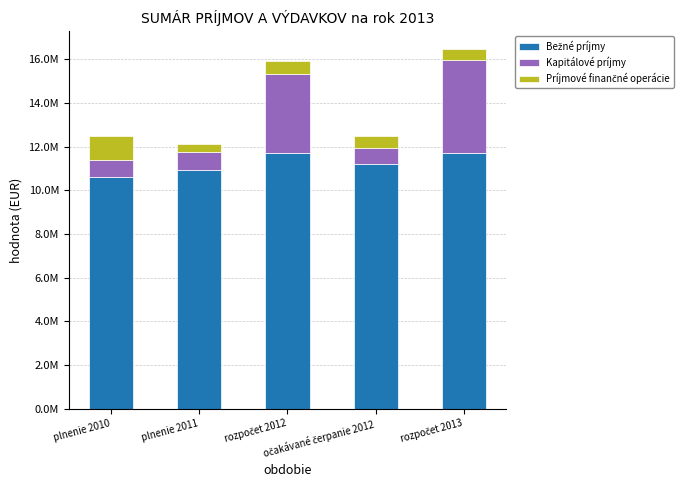

List the series in order of their peak value, highest first.

Bežné príjmy, Kapitálové príjmy, Príjmové finančné operácie